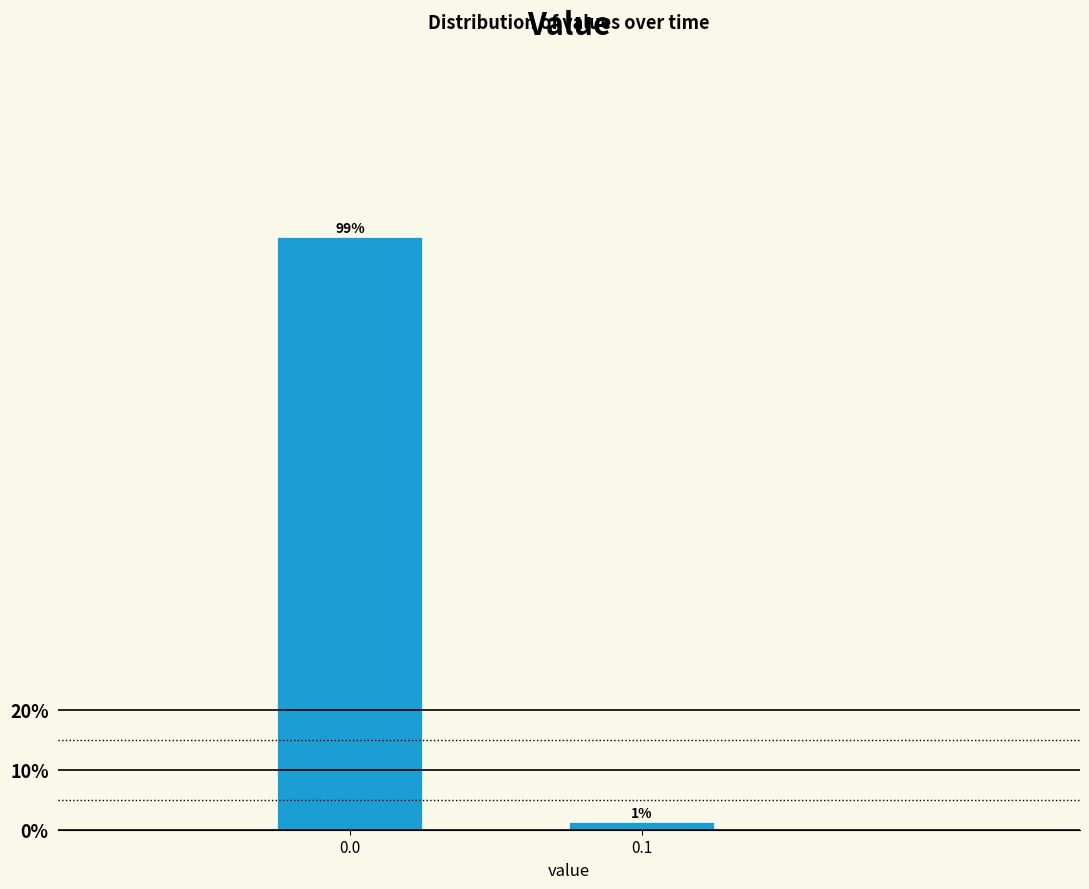

What is the value of the 1st bar from the left?

98.7